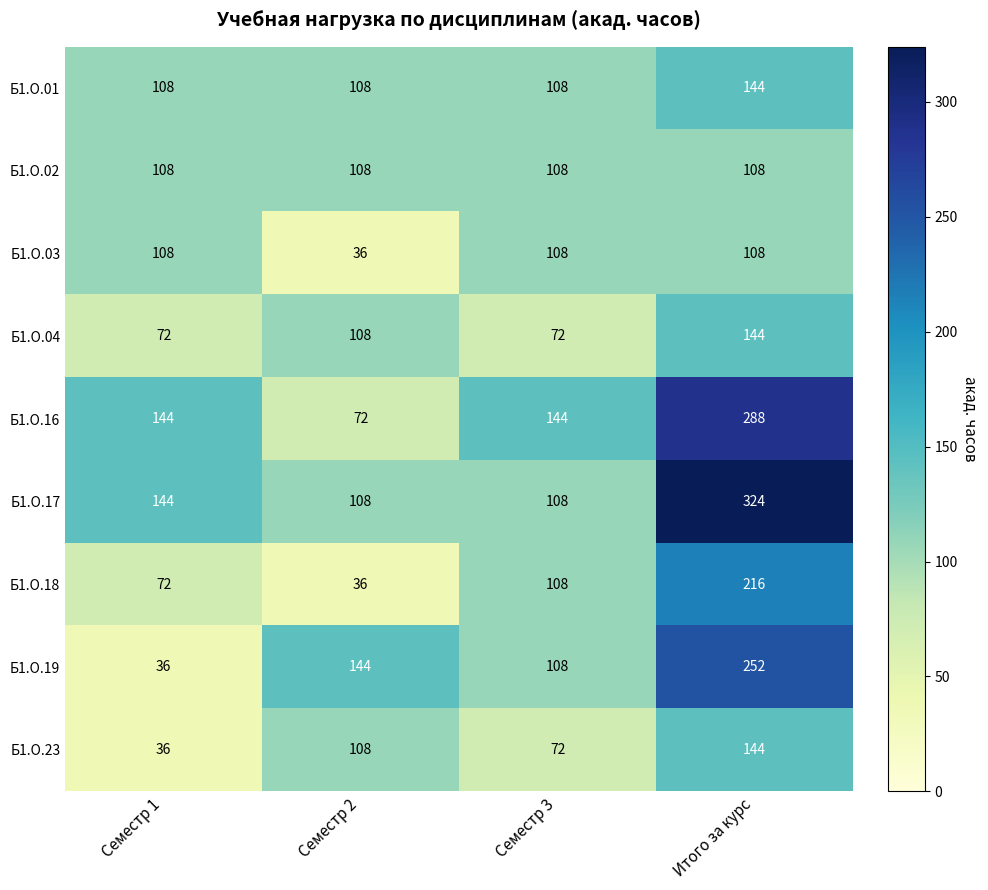

Rank the categories by Б1.О.19 value from lowest to highest.

Семестр 1, Семестр 3, Семестр 2, Итого за курс